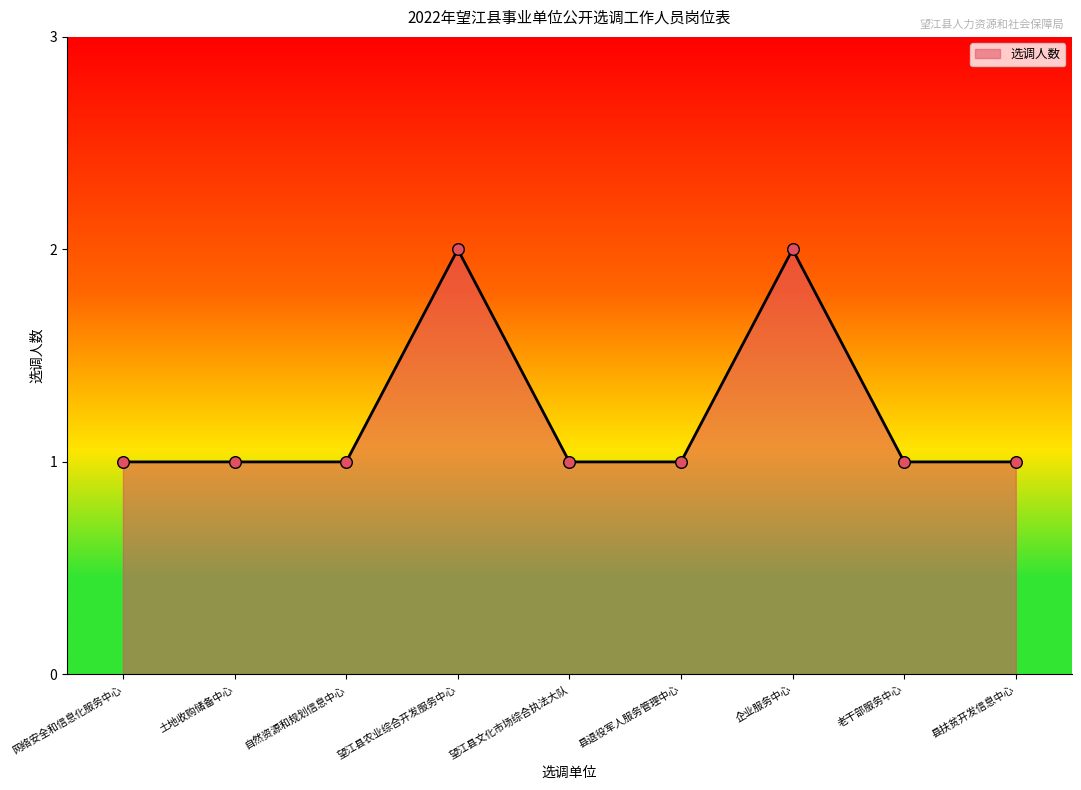

What is the change in value from 自然资源和规划信息中心 to 企业服务中心?

+1